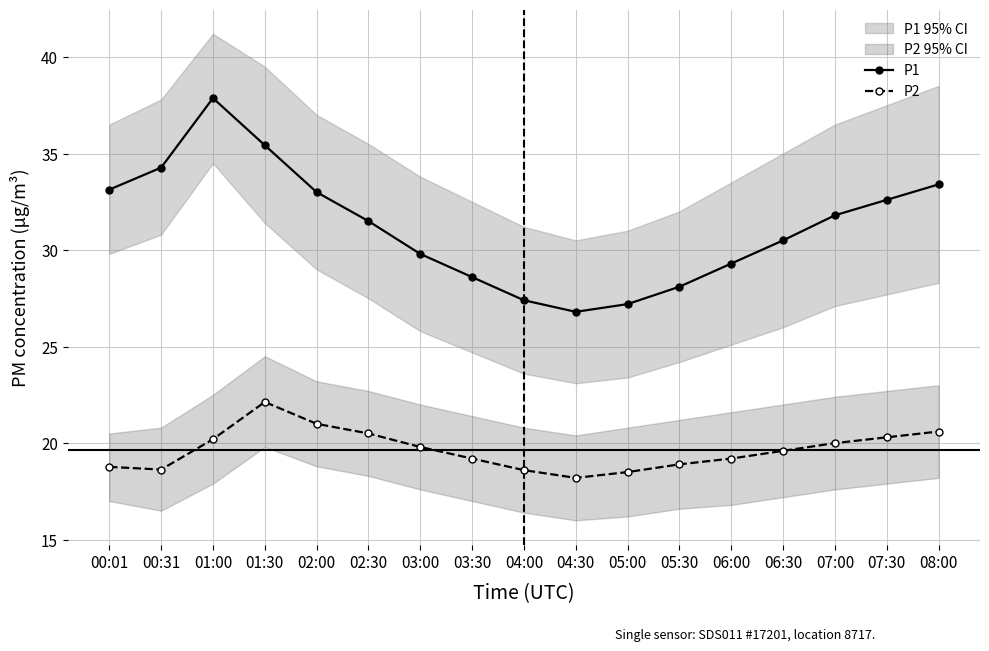

Rank the series at 04:30 from lowest to highest value.

P2, P1